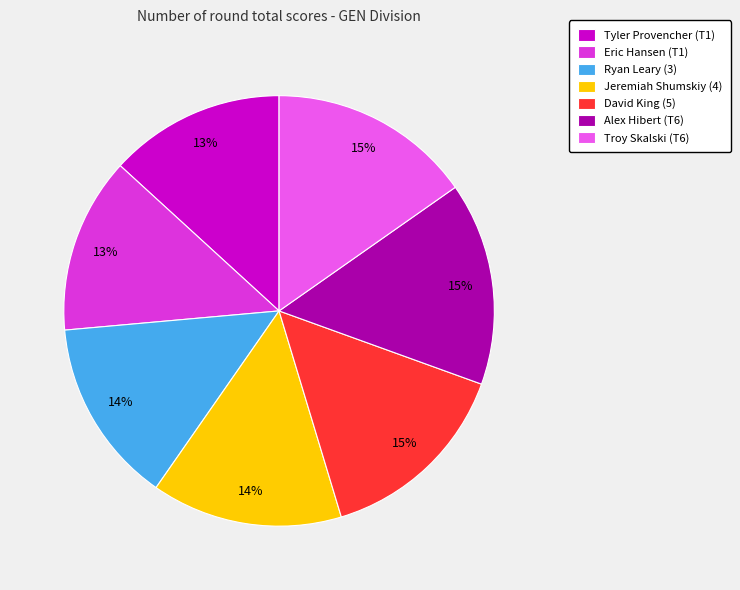

Count the number of slices in the pie.

7